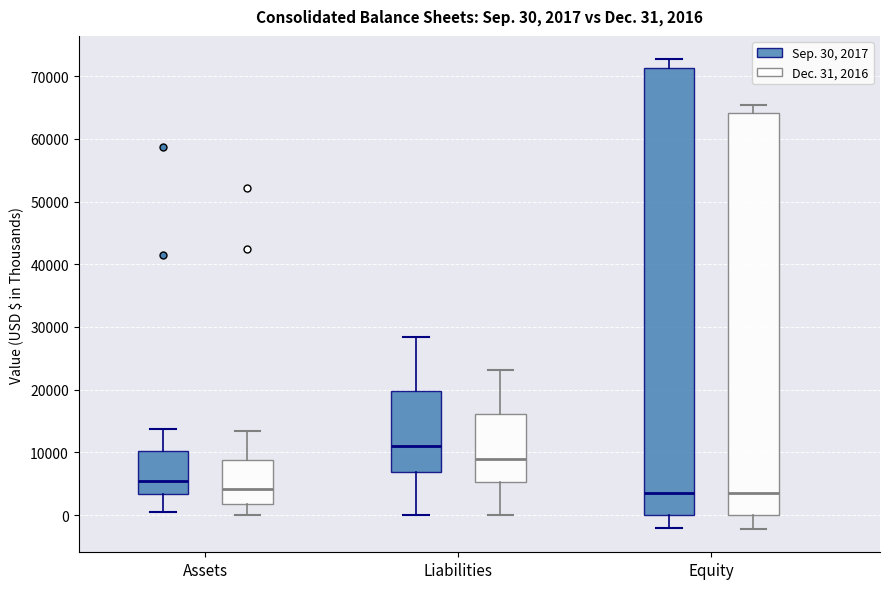

Which box is the tallest, from its lower edge to its upper edge?

Equity (Sep. 30, 2017)